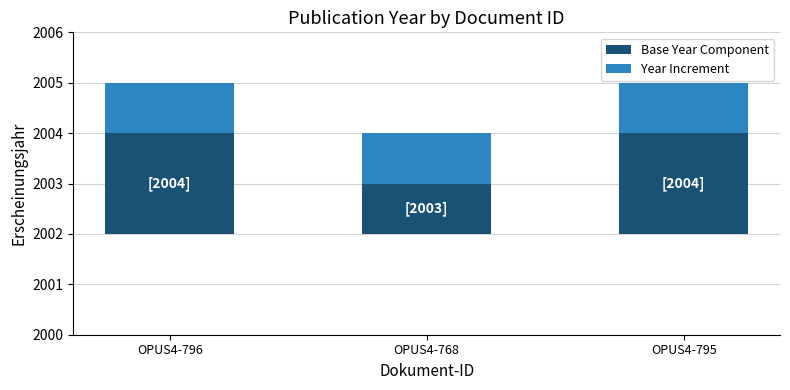

Reading left to right, what are all the values shown in this chart?

Base Year Component: 2	1	2
Year Increment: 1	1	1